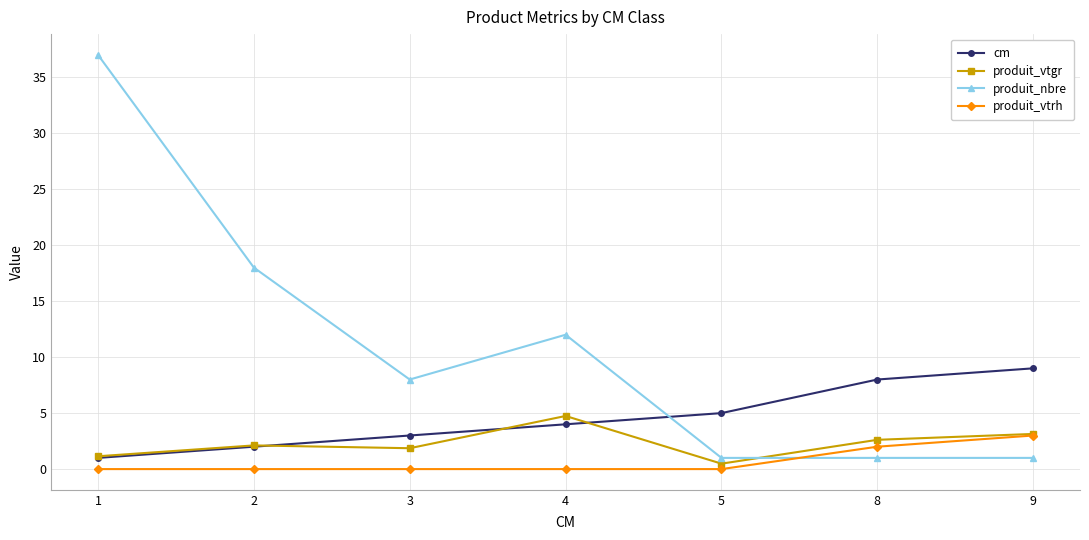

What is the sum of the cm values at 2 and 3?

5.0